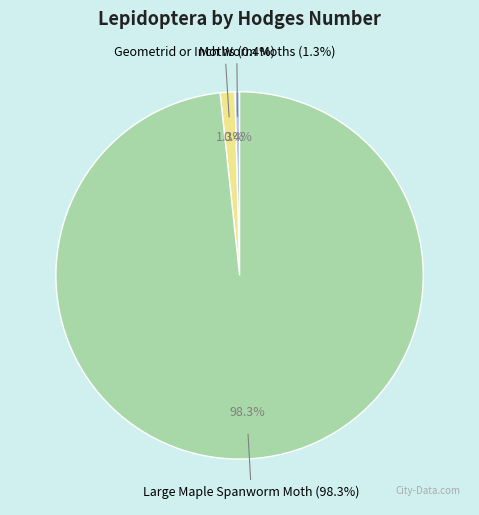

Which slice is the largest?

Large Maple Spanworm Moth